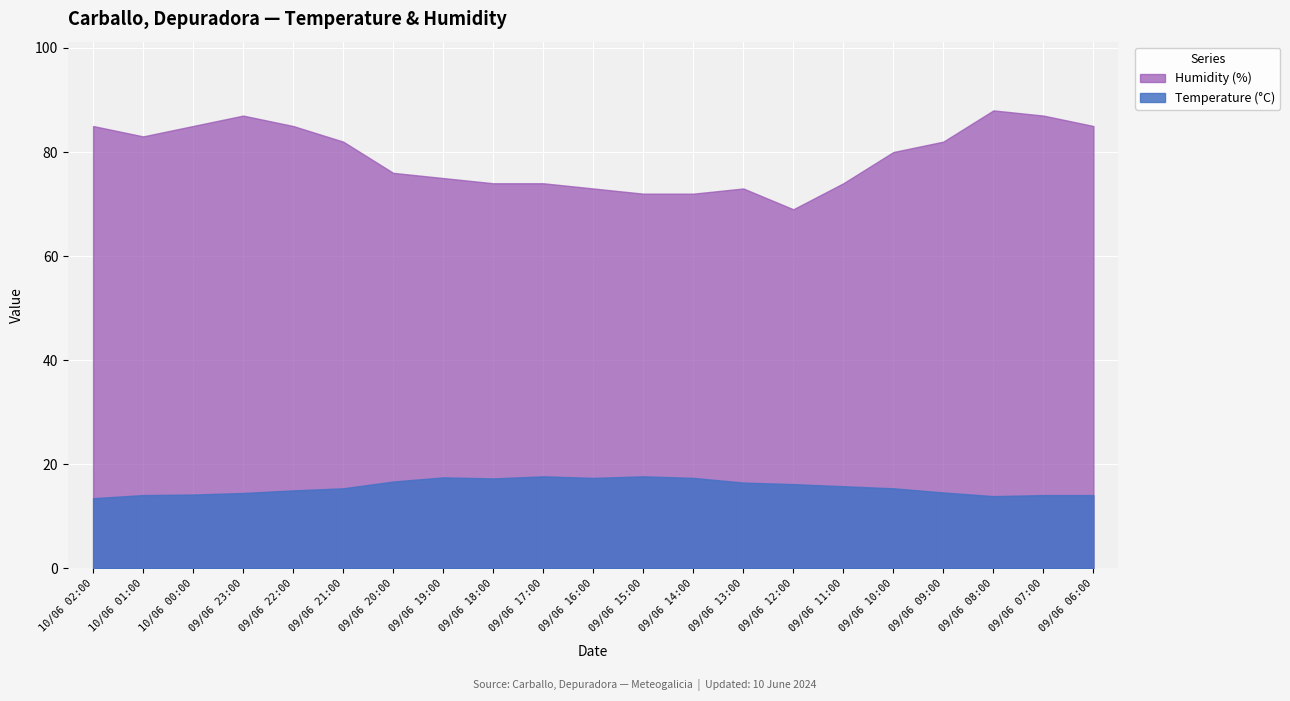

The value of Temperature (°C) at 09/06 08:00 is 13.9. True or false?

True